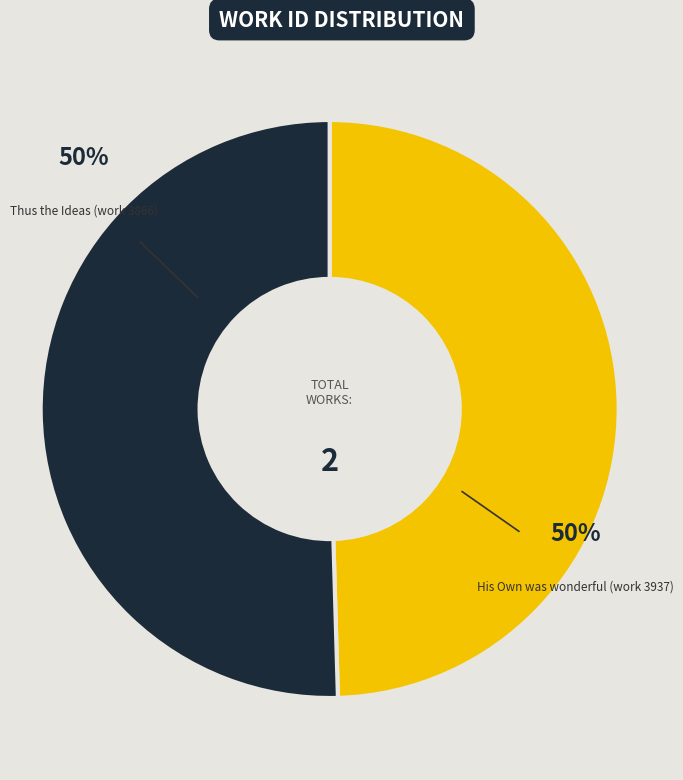

To the nearest percent, what is the average slice percentage?

50%